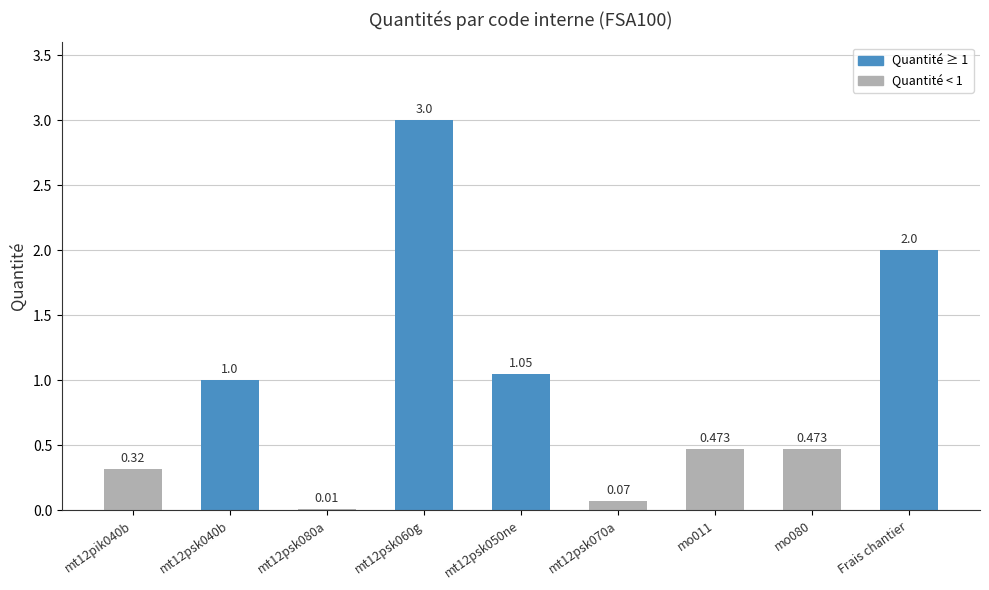

Which has a higher value, mt12psk080a or Frais chantier?

Frais chantier